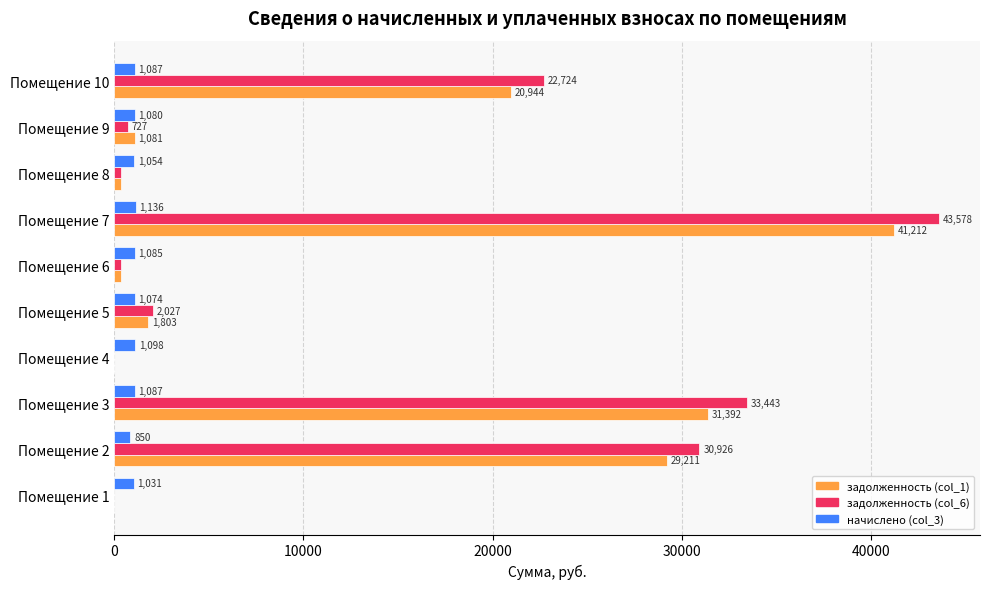

True or false: задолженность (col_1) has a value of 0.0 at Помещение 4.

True